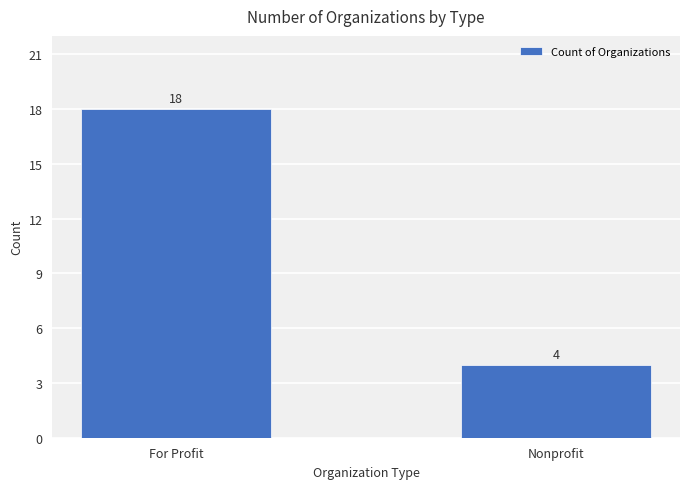

Reading left to right, transcribe all the data shown in this chart.

For Profit=18	Nonprofit=4